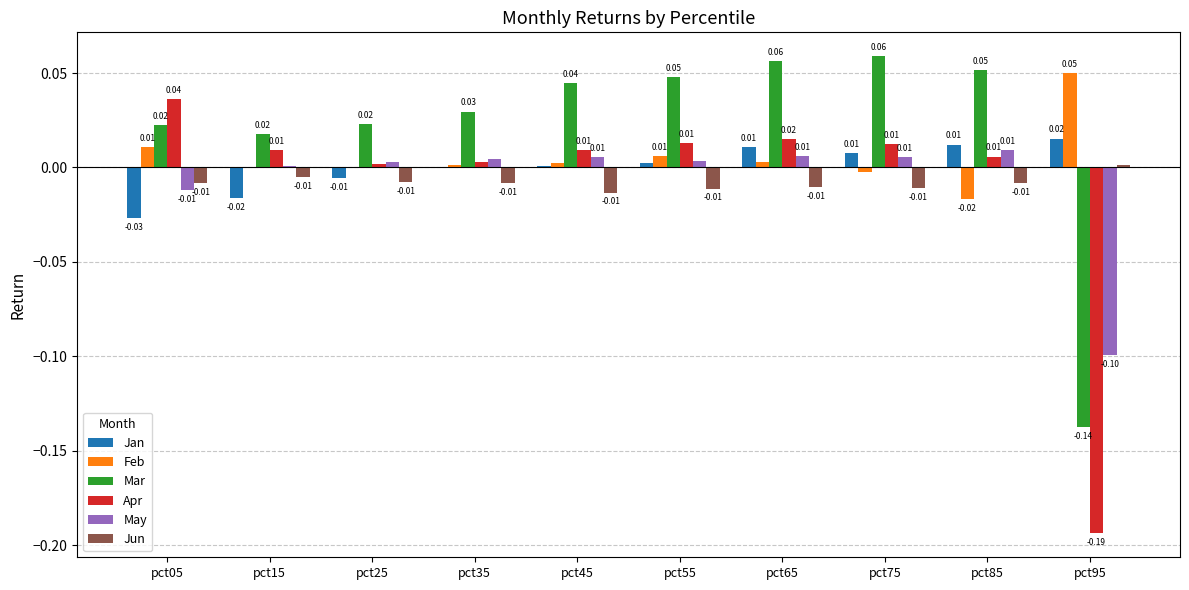

Is the value of Jun at pct85 greater than the value of Jan at pct85?

No